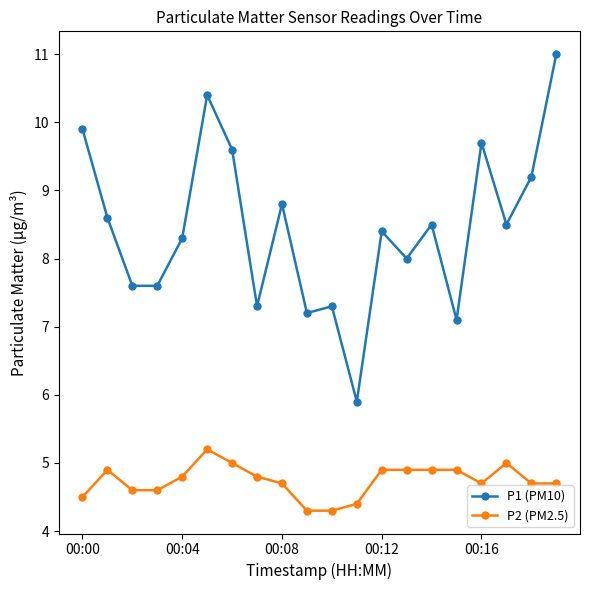

At how many categories does at least one series exceed 9?

6